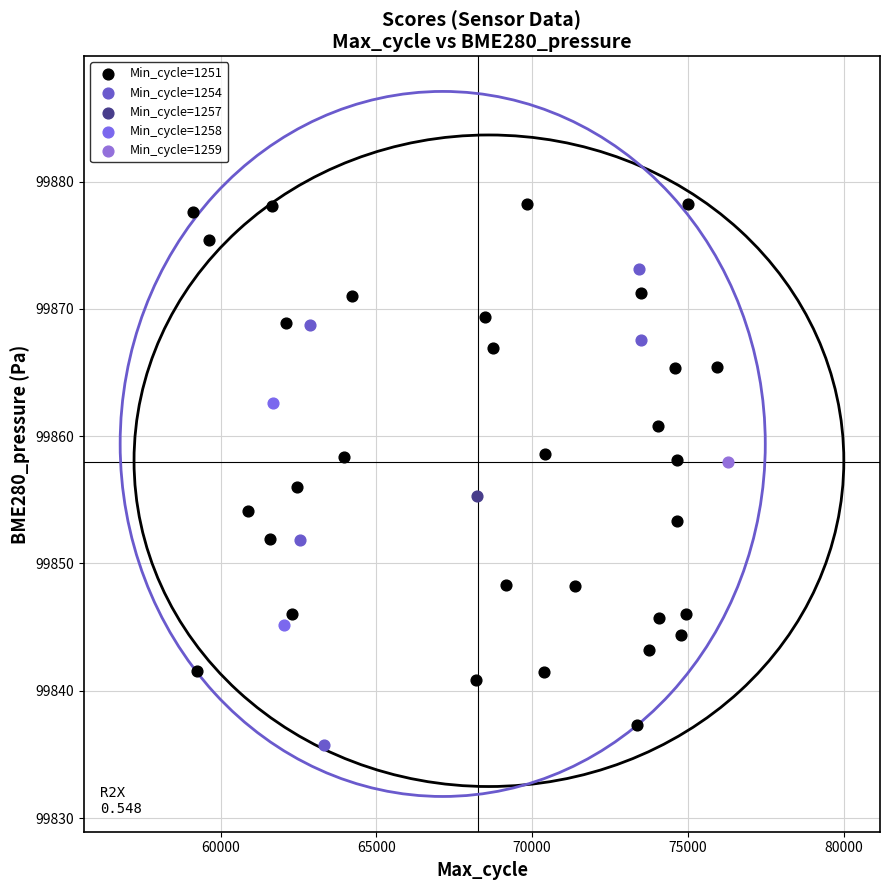

What are all the series names shown in the legend?

Min_cycle=1251, Min_cycle=1254, Min_cycle=1257, Min_cycle=1258, Min_cycle=1259